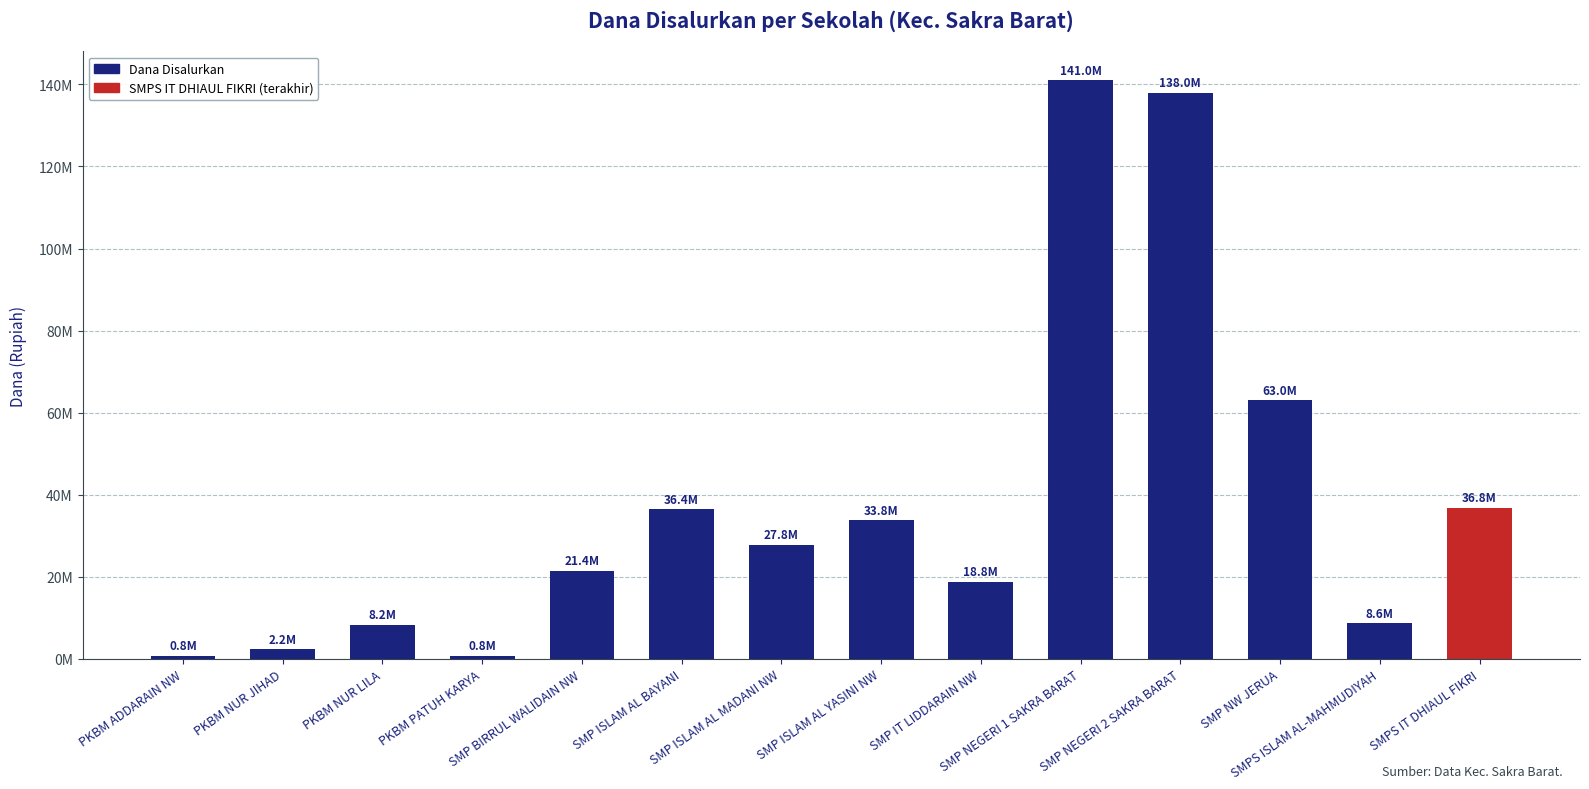

Reading right to left, what are all the values shown in this chart?

36750000	8625000	63000000	138000000	141000000	18750000	33750000	27750000	36375000	21375000	750000	8250000	2250000	750000